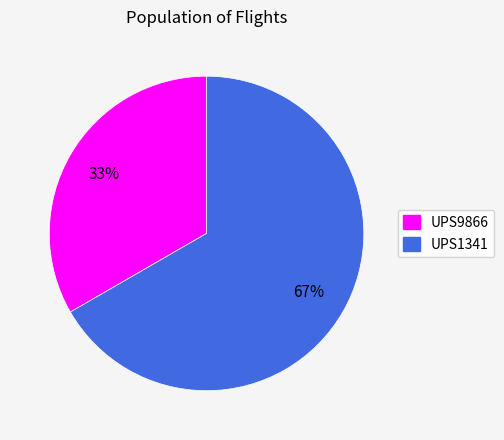

Which has a higher value, UPS9866 or UPS1341?

UPS1341